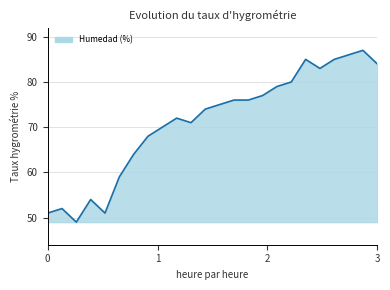

What is the difference between the maximum and minimum values?

38